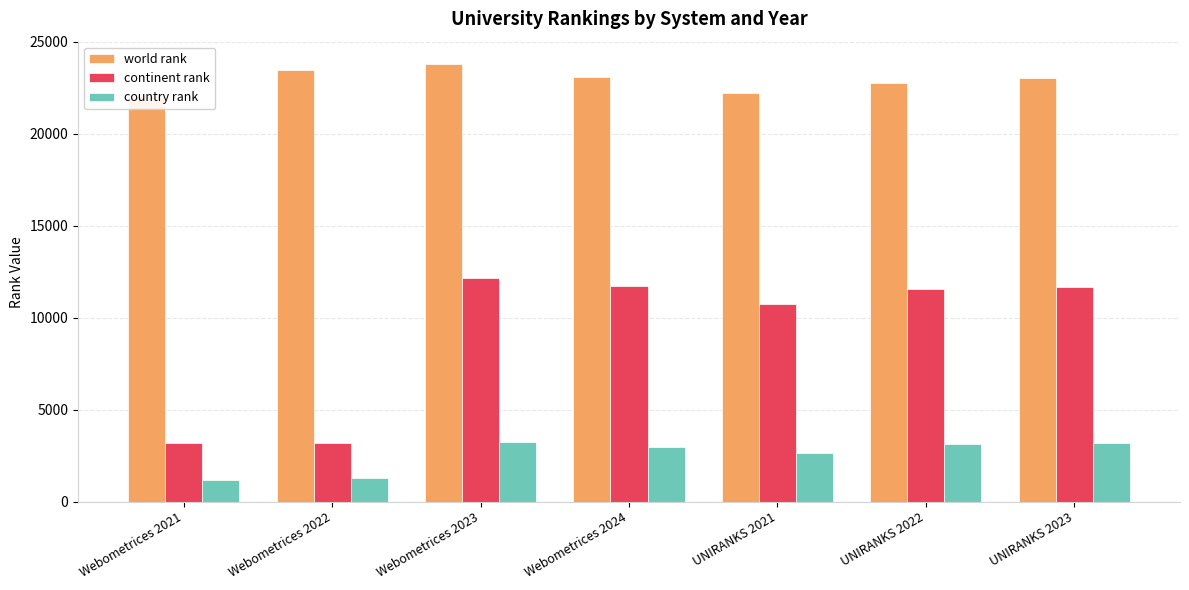

Reading left to right, transcribe all the data shown in this chart.

world rank: 22077	23453	23826	23087	22237	22752	23057
continent rank: 3204	3183	12167	11750	10782	11565	11706
country rank: 1187	1270	3272	3008	2662	3165	3181